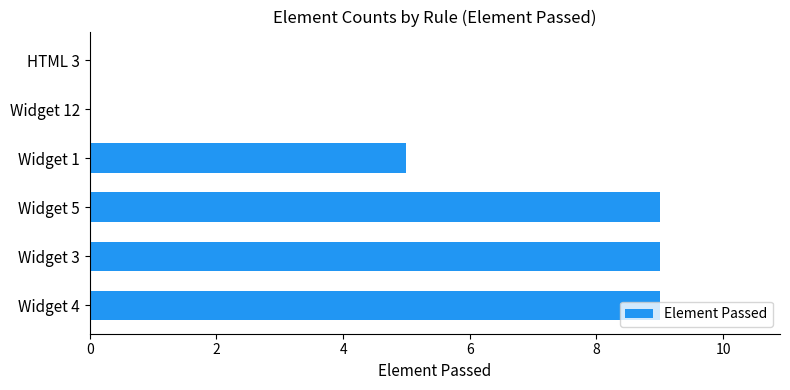

What is the greatest value displayed?

9